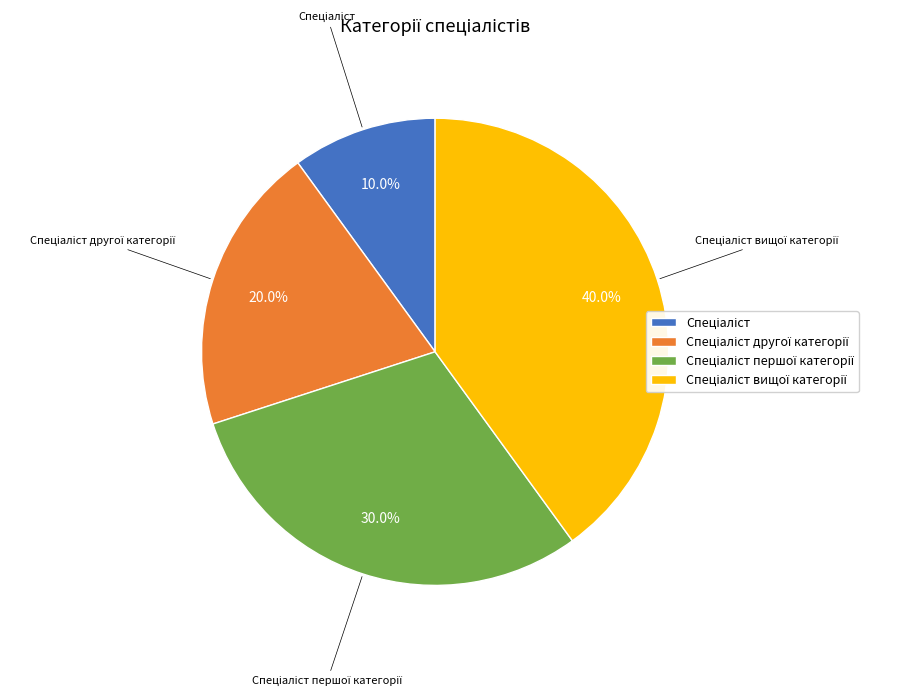

Is there a majority slice in this chart?

No